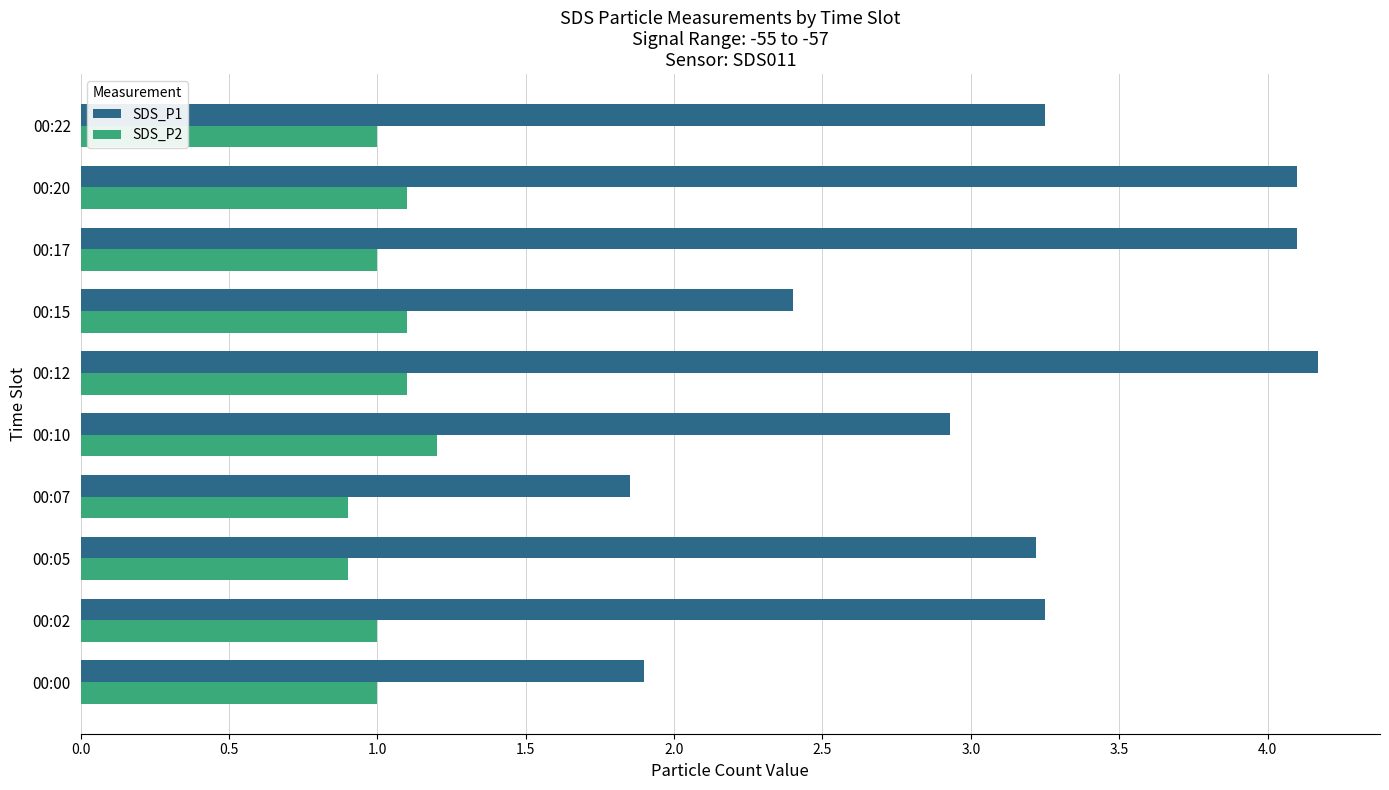

What is the highest value of the SDS_P2 series?

1.2